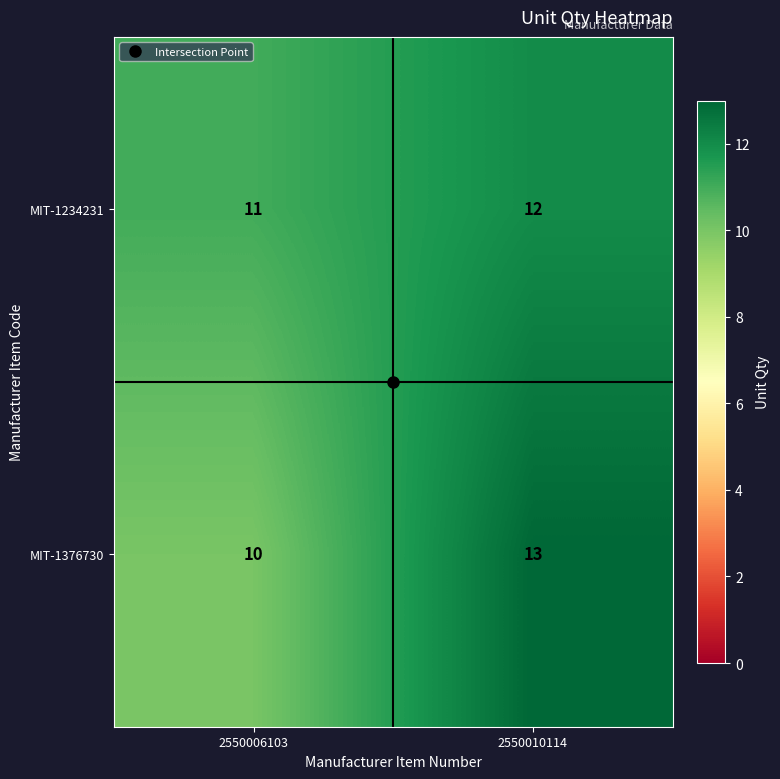

True or false: MIT-1376730 has a value of 13 at 2550010114.

True